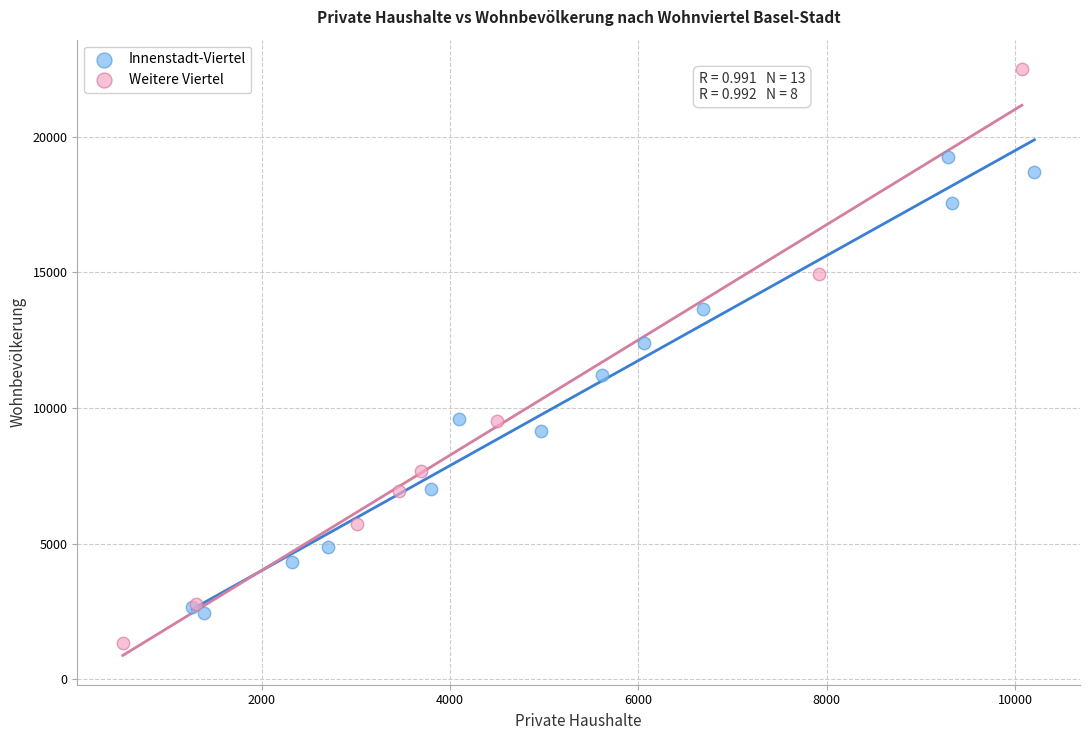

Which series contains the lowest Y value?

Weitere Viertel